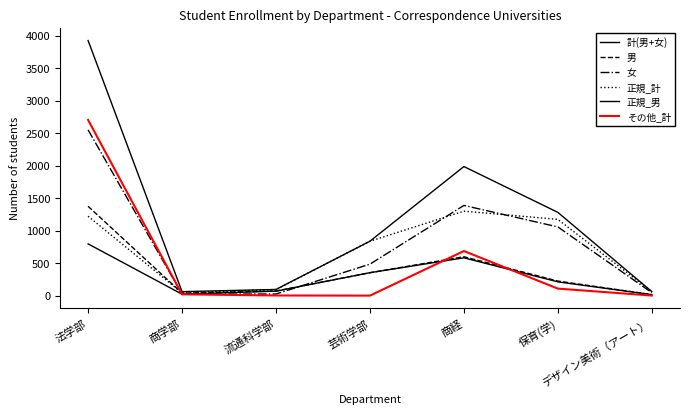

The value of 男 at 保育(学) is 369. True or false?

False